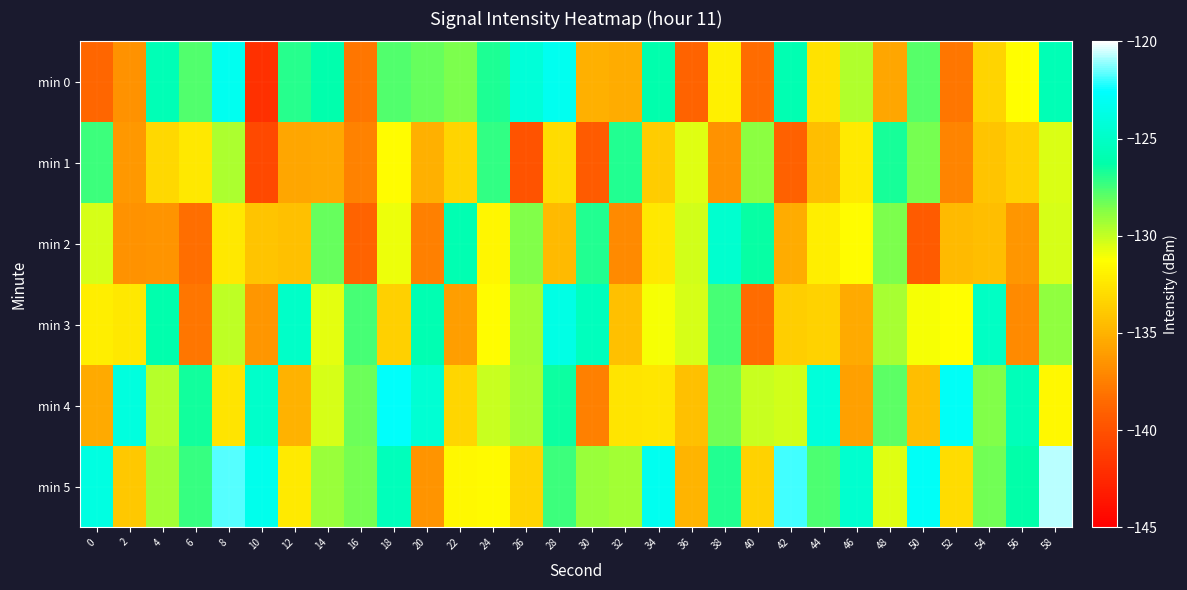

Which series has the largest range (max minus min)?

min 0